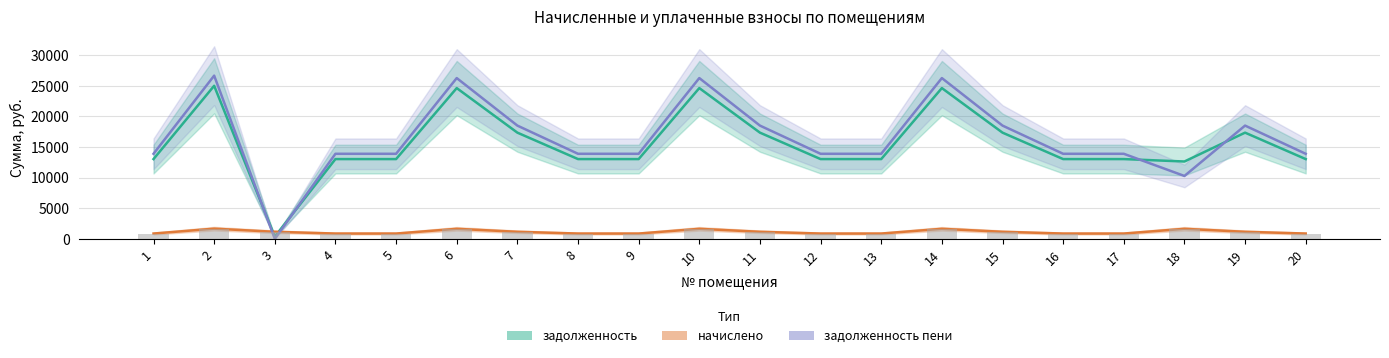

Is it true that начислено equals 1374.7 at 9?

False